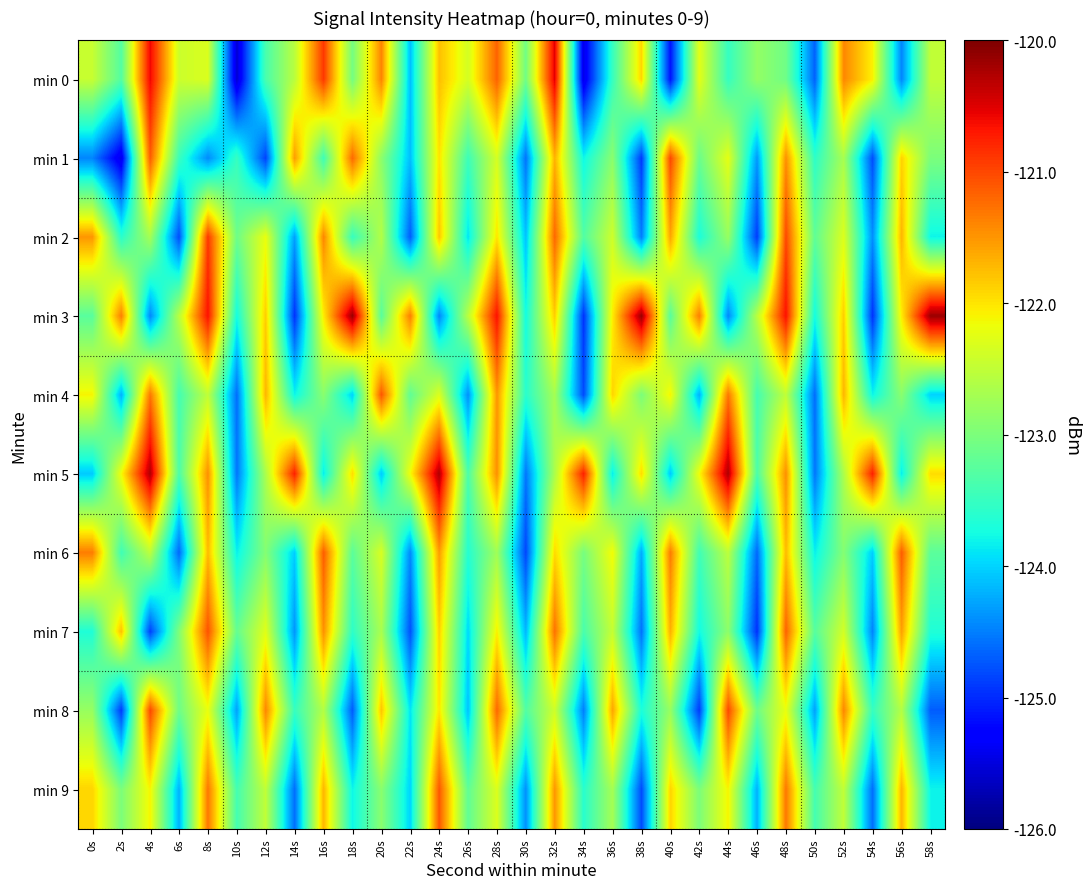

What is the maximum value shown in the chart?

-120.2